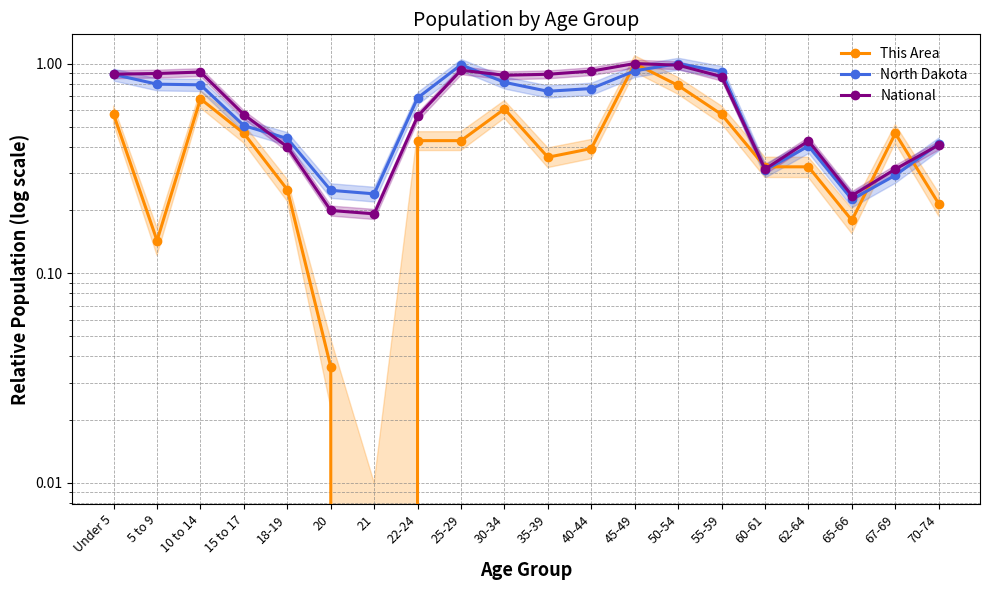

At which category is the sum across all series the highest?

45-49